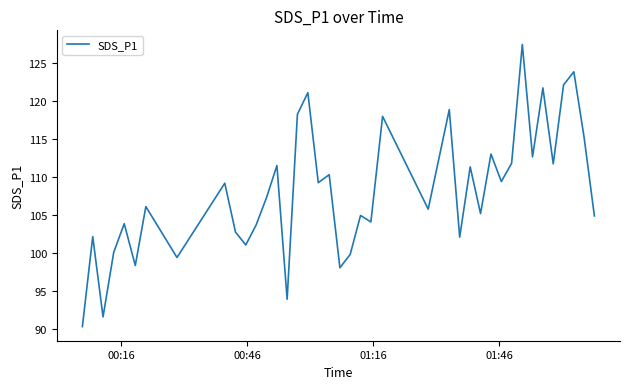

What is the greatest value displayed?

127.4